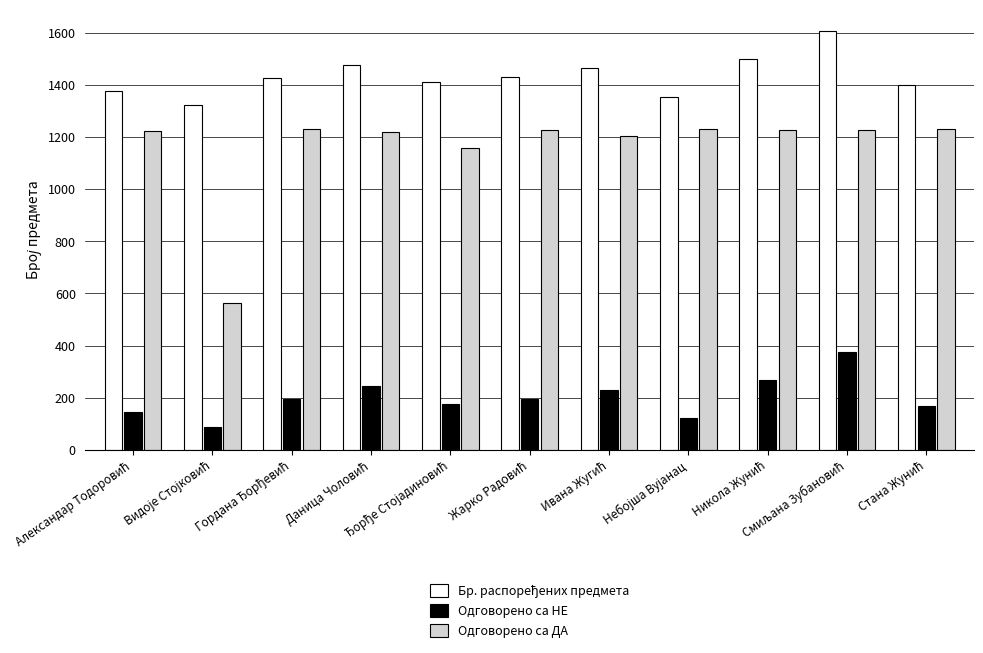

What is the average value of the Одговорено са НЕ series?

200